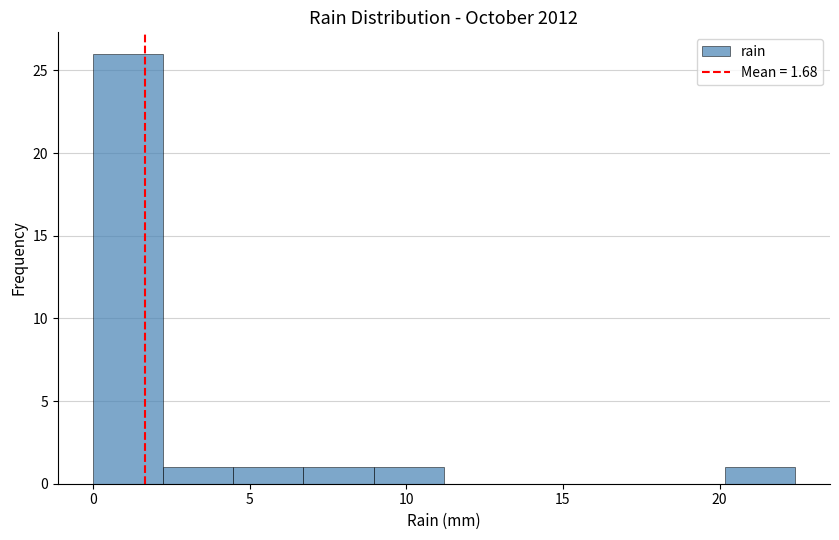

Which range on the x-axis has the tallest bar?

0.0 to 2.0